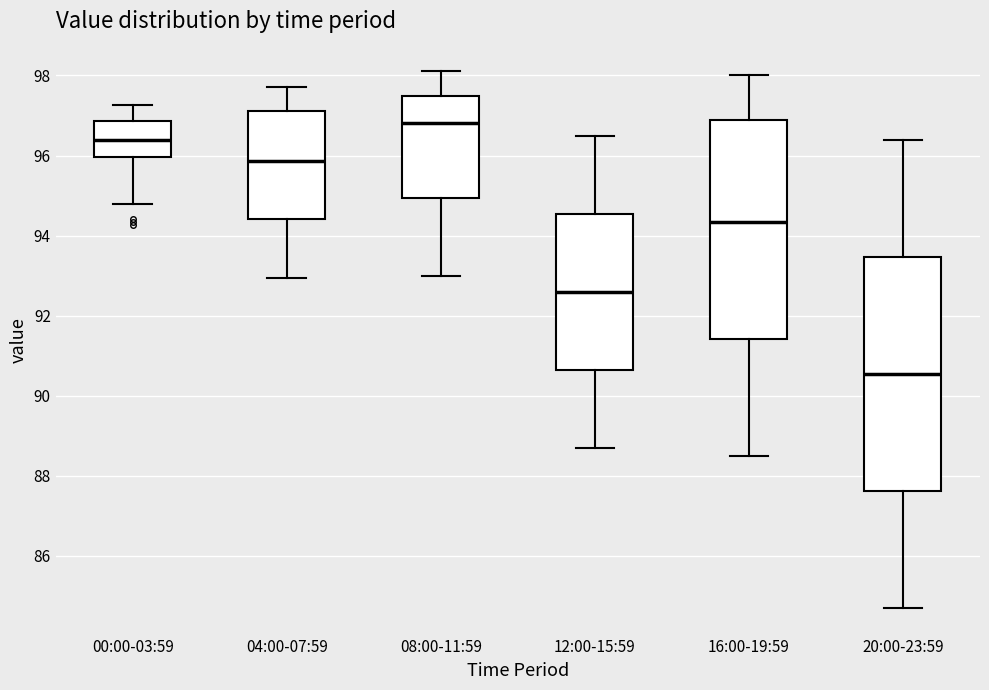

Reading left to right, read every box against the y-axis: the position of its median line, the range the box covers, and the ends of its whiskers. The values are not printed on the chart, so give them approximately, as read against the axis.

00:00-03:59: median 96.4, box 96.0 to 96.8, whiskers 94.8 to 97.2
04:00-07:59: median 95.8, box 94.4 to 97.2, whiskers 93.0 to 97.8
08:00-11:59: median 96.8, box 95.0 to 97.4, whiskers 93.0 to 98.2
12:00-15:59: median 92.6, box 90.6 to 94.6, whiskers 88.8 to 96.6
16:00-19:59: median 94.4, box 91.4 to 97.0, whiskers 88.6 to 98.0
20:00-23:59: median 90.6, box 87.6 to 93.4, whiskers 84.8 to 96.4